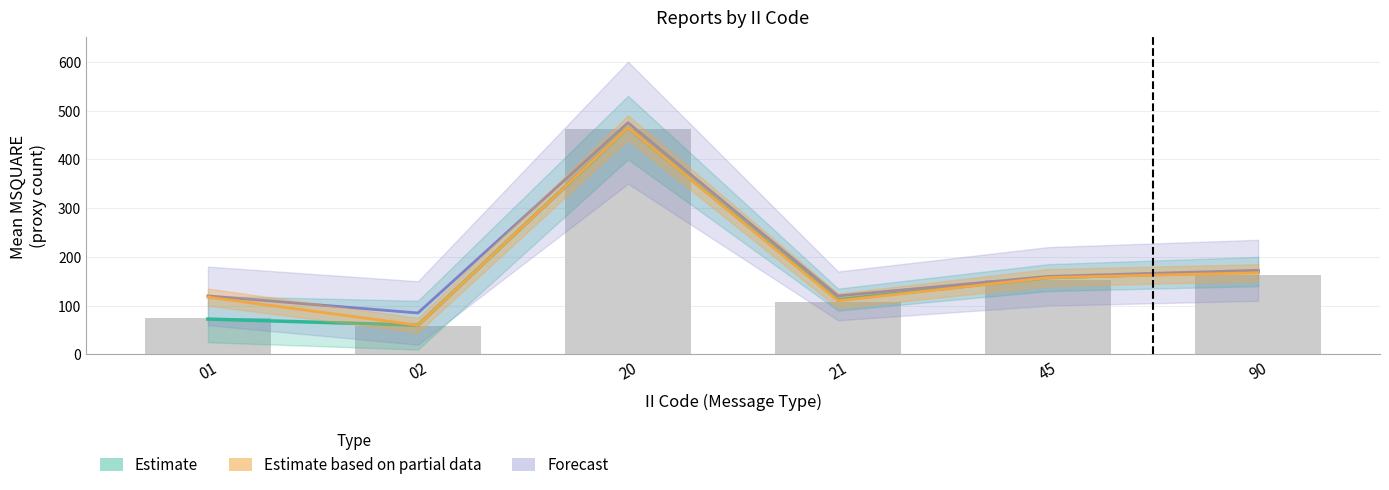

What is the value of the Estimate based on partial data bar at the 3rd from the left?

465.0